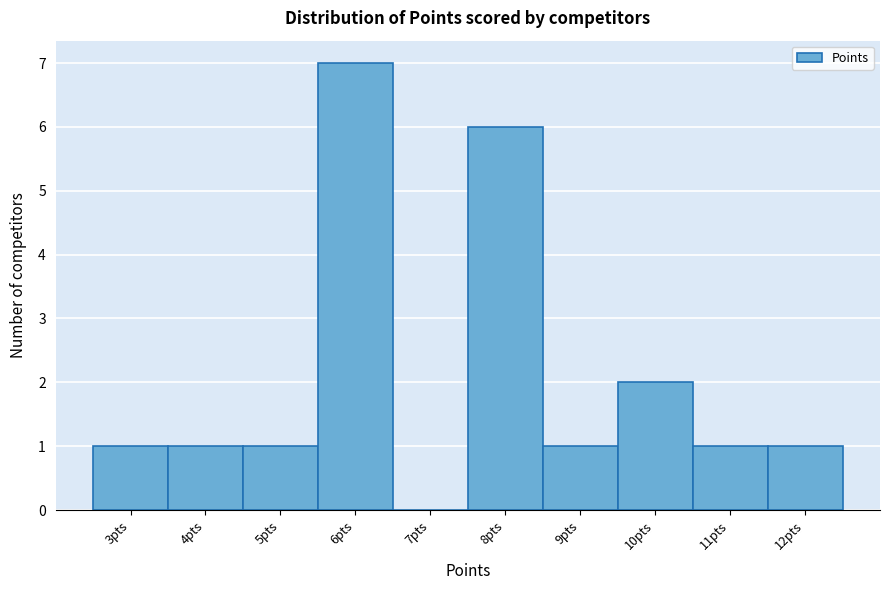

Reading left to right, extract all data points from this chart.

3pts=1	4pts=1	5pts=1	6pts=7	7pts=0	8pts=6	9pts=1	10pts=2	11pts=1	12pts=1